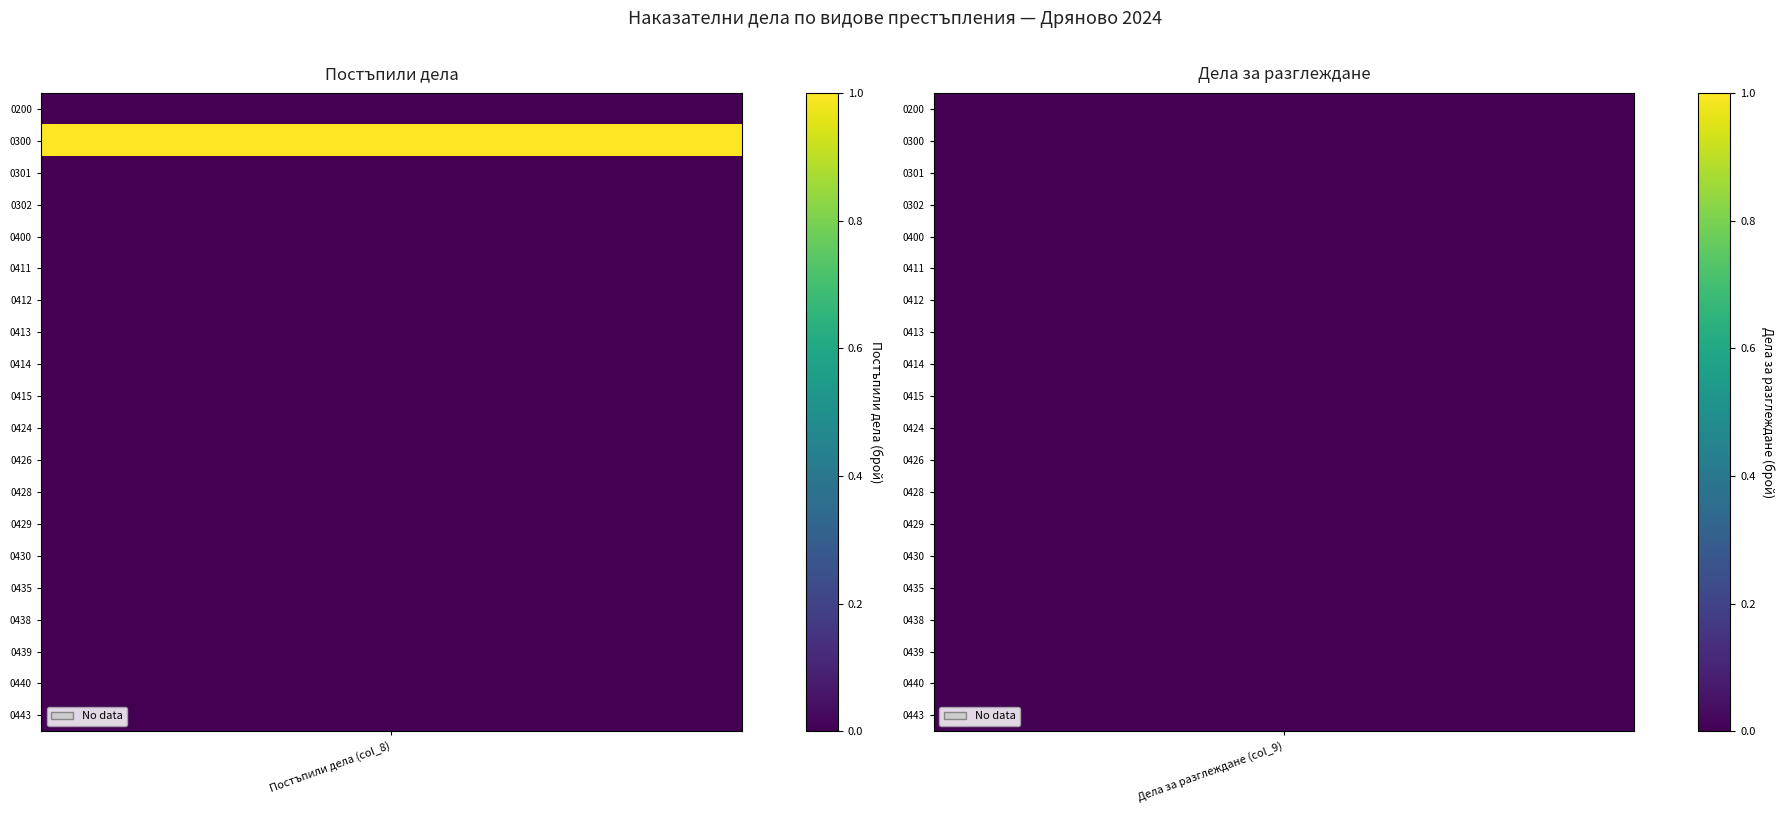

At 0, list the series in order from largest to smallest.

0300, 0200, 0301, 0302, 0400, 0411, 0412, 0413, 0414, 0415, 0424, 0426, 0428, 0429, 0430, 0435, 0438, 0439, 0440, 0443